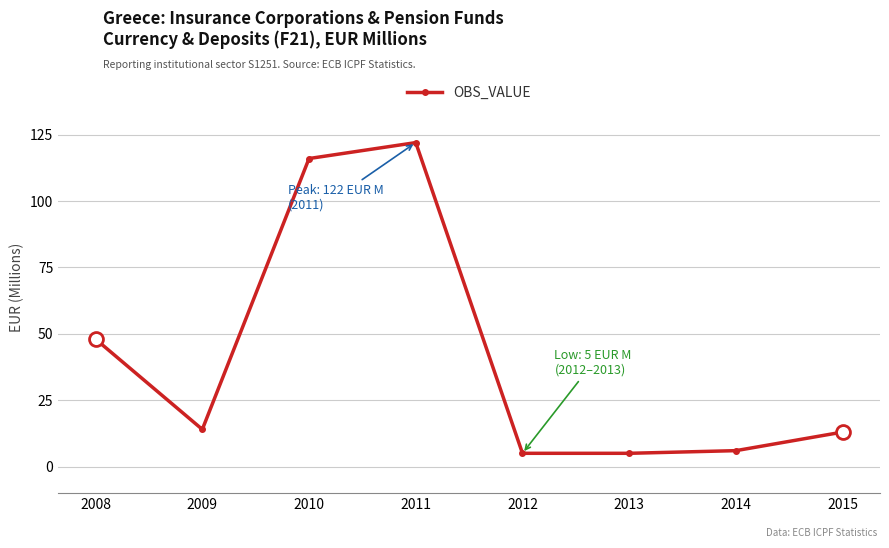

Reading right to left, list all the values displayed in this chart.

13	6	5	5	122	116	14	48